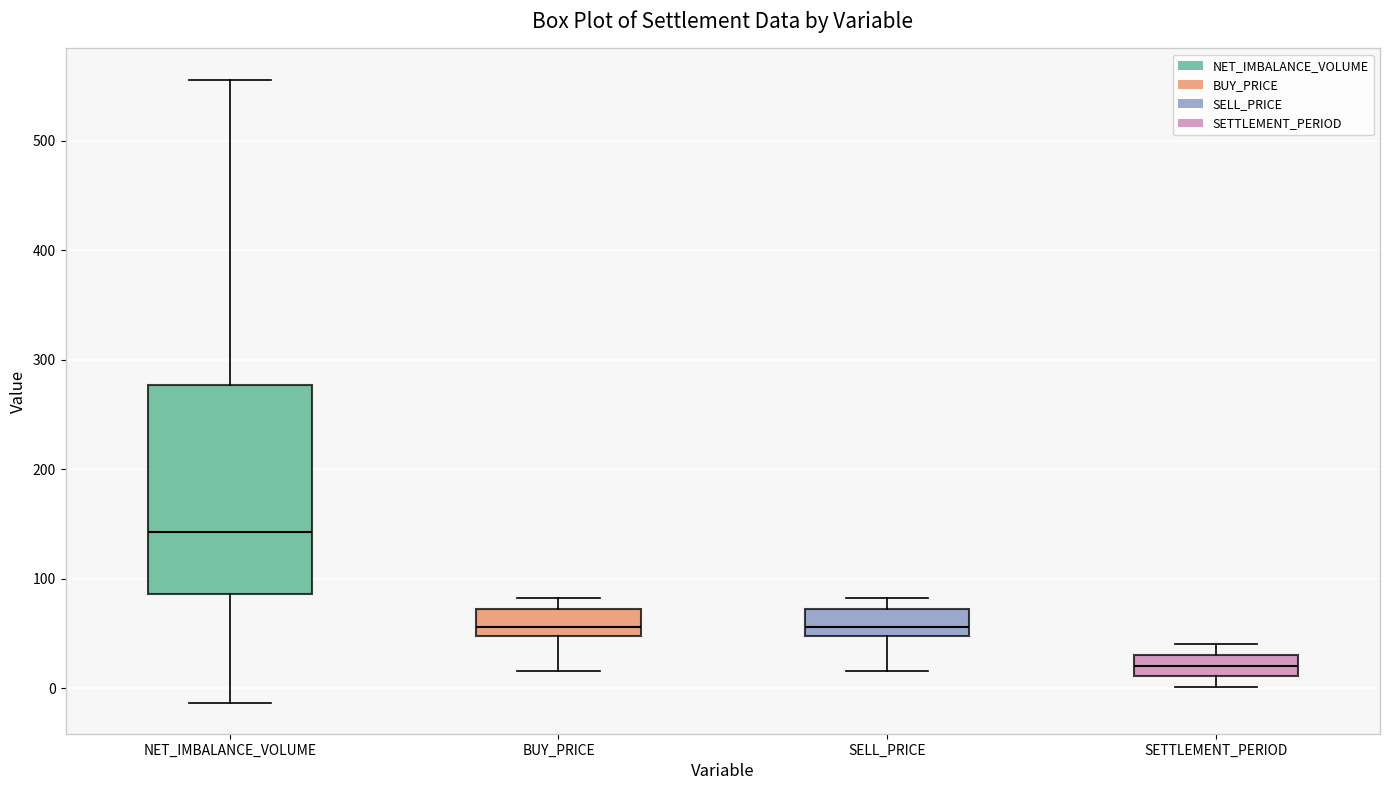

Which box's median line is the highest?

NET_IMBALANCE_VOLUME